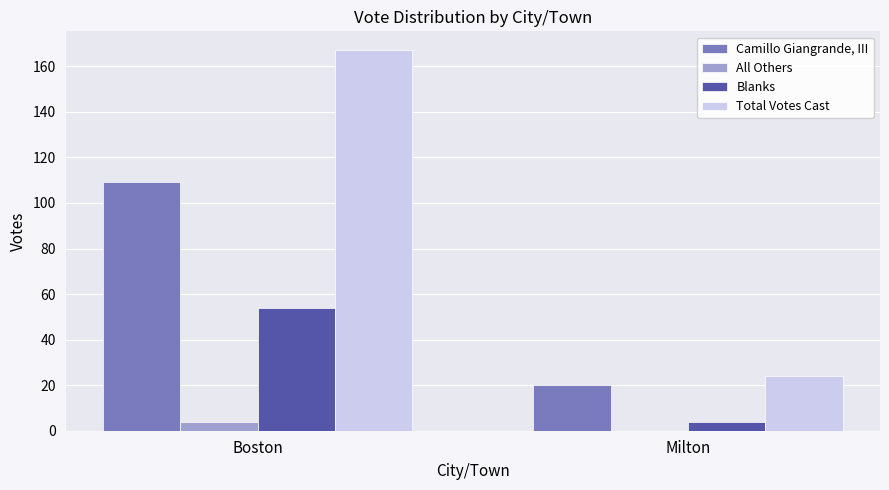

Which series changed the most between Boston and Milton?

Total Votes Cast